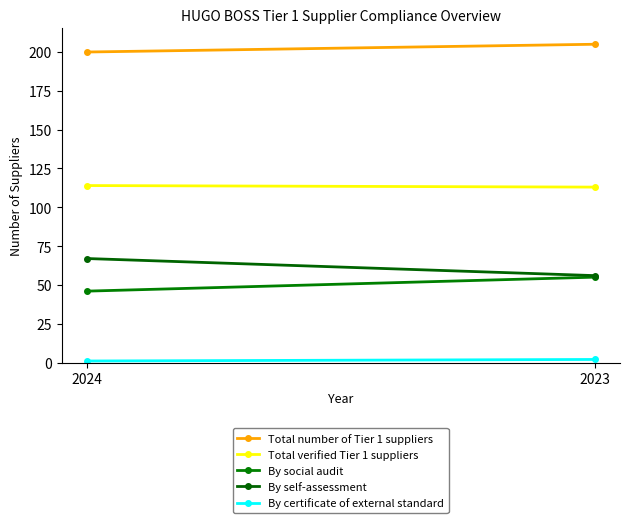

Reading left to right, extract all data points from this chart.

Total number of Tier 1 suppliers: 2024=200	2023=205
Total verified Tier 1 suppliers: 2024=114	2023=113
By social audit: 2024=46	2023=55
By self-assessment: 2024=67	2023=56
By certificate of external standard: 2024=1	2023=2